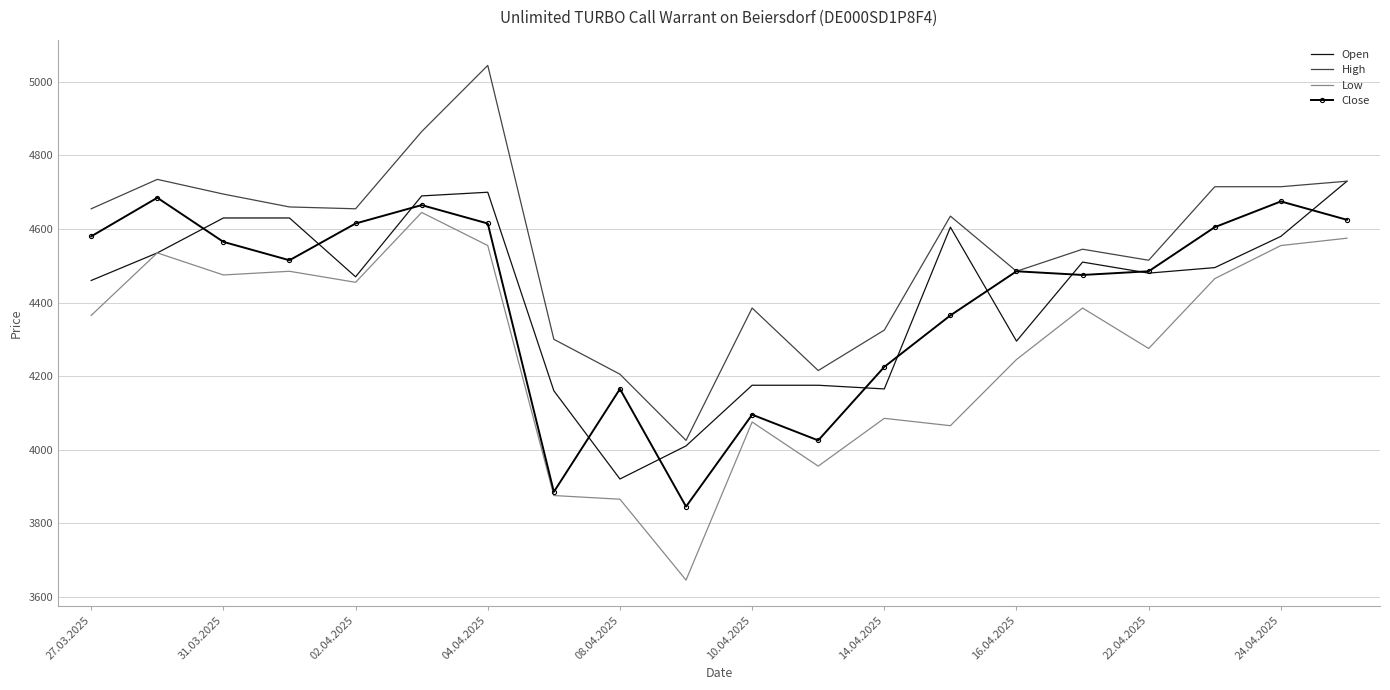

True or false: Low and High cross at least once.

False